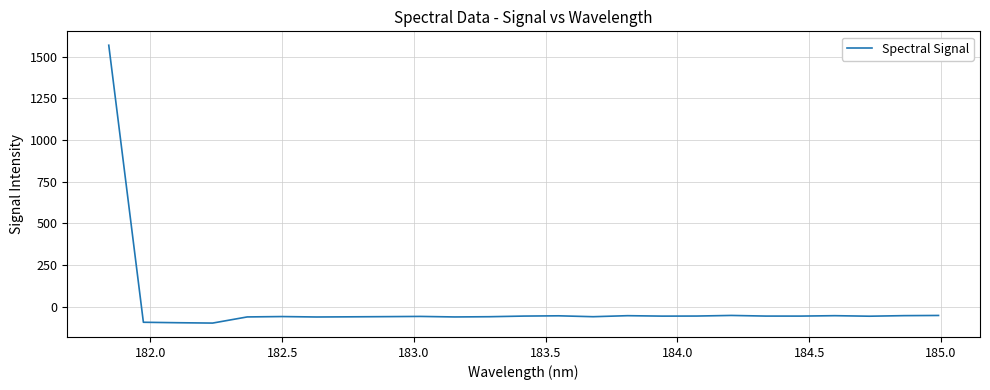

Is this an area chart (filled region under the line)?

No